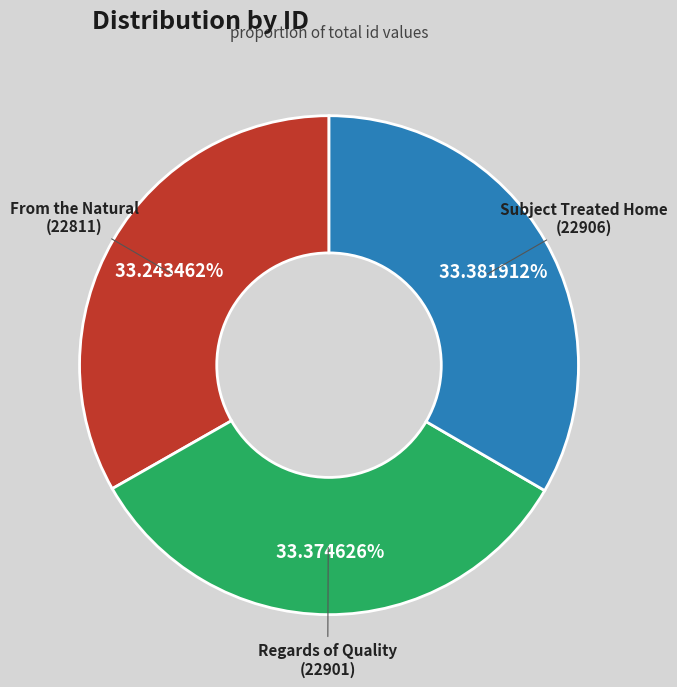

Is there any slice that represents more than half of the pie?

No